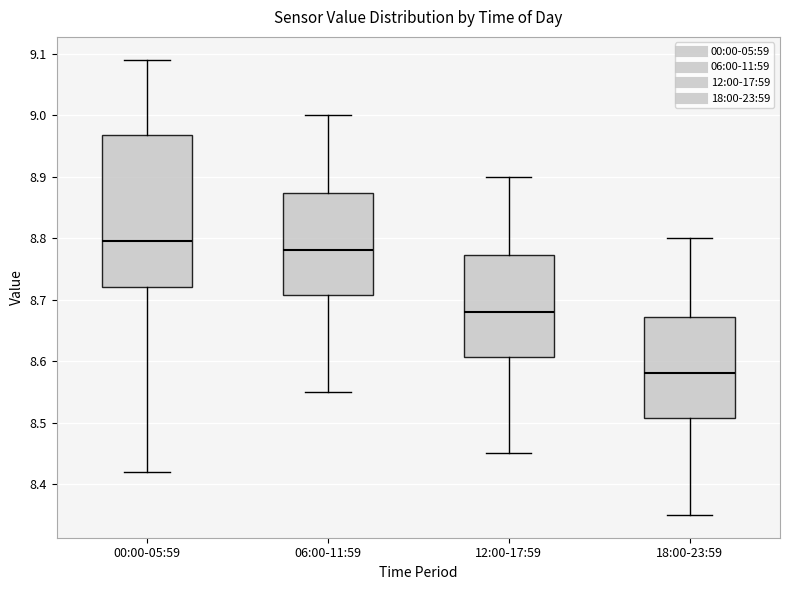

Comparing the boxes themselves (not the whiskers), which one is the tallest?

00:00-05:59